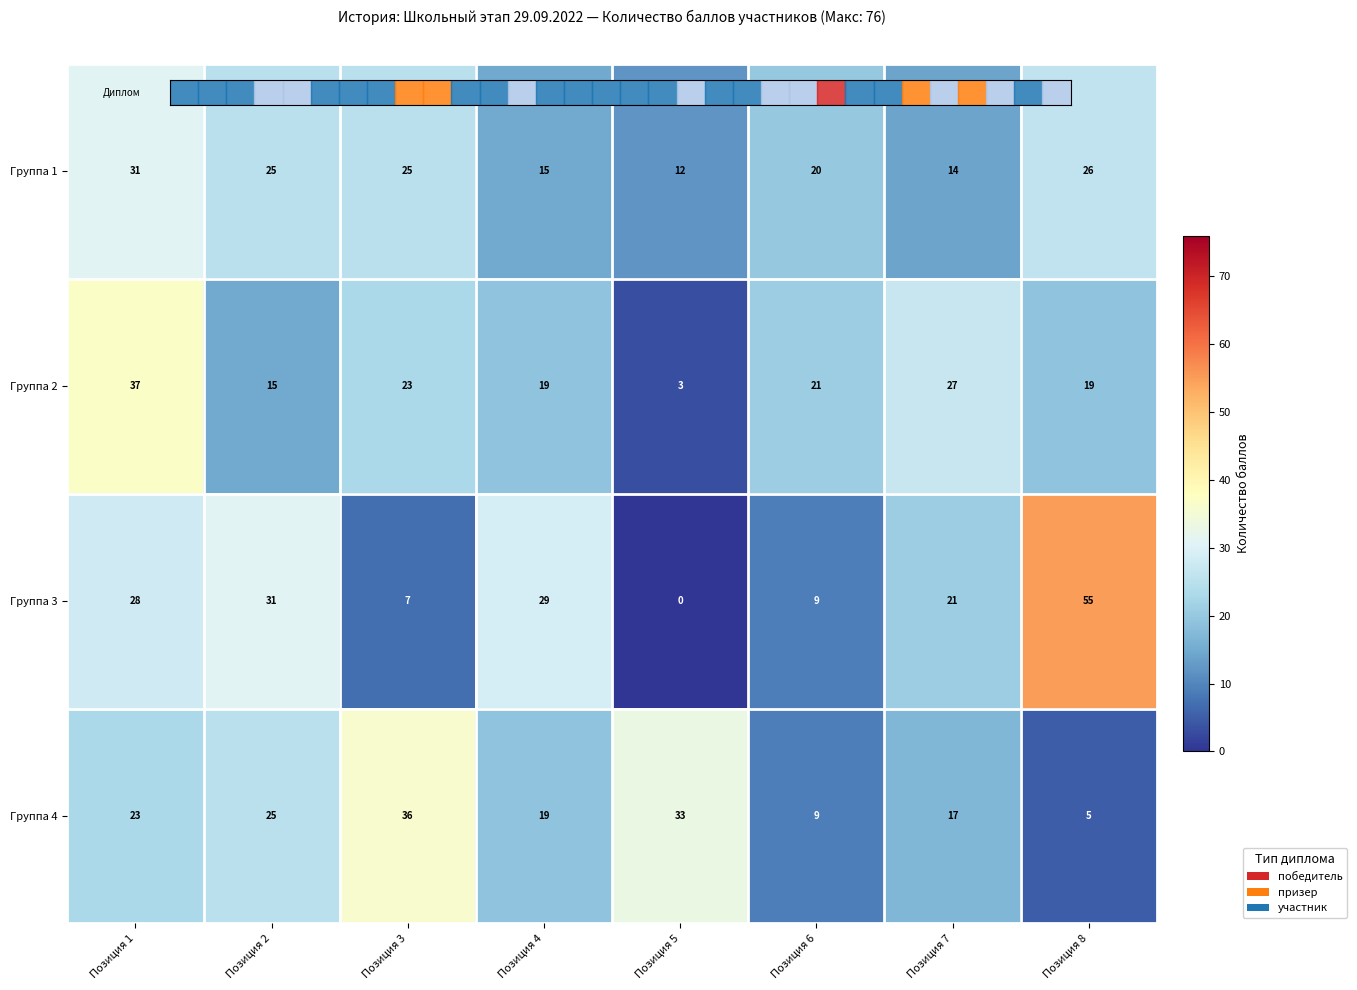

At which label does Группа 1 first exceed 25?

Позиция 1